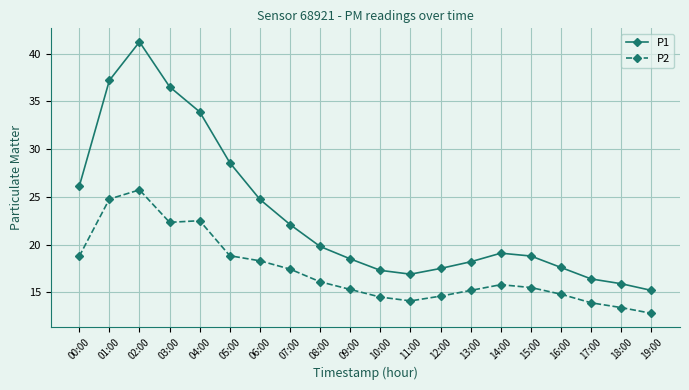

Is the value of P2 at 16:00 greater than the value of P1 at 04:00?

No